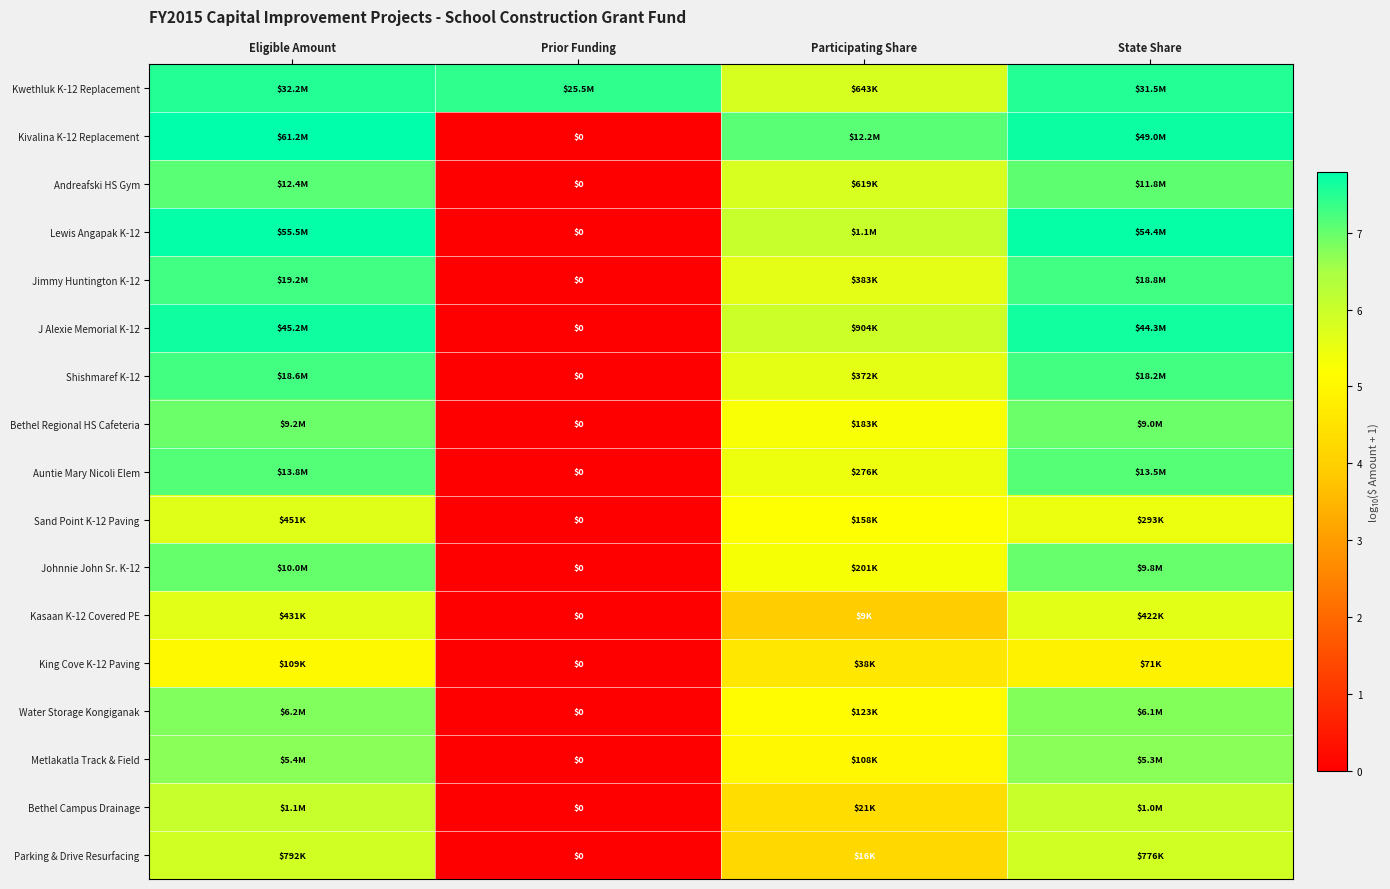

At how many categories does at least one series exceed 6?

4